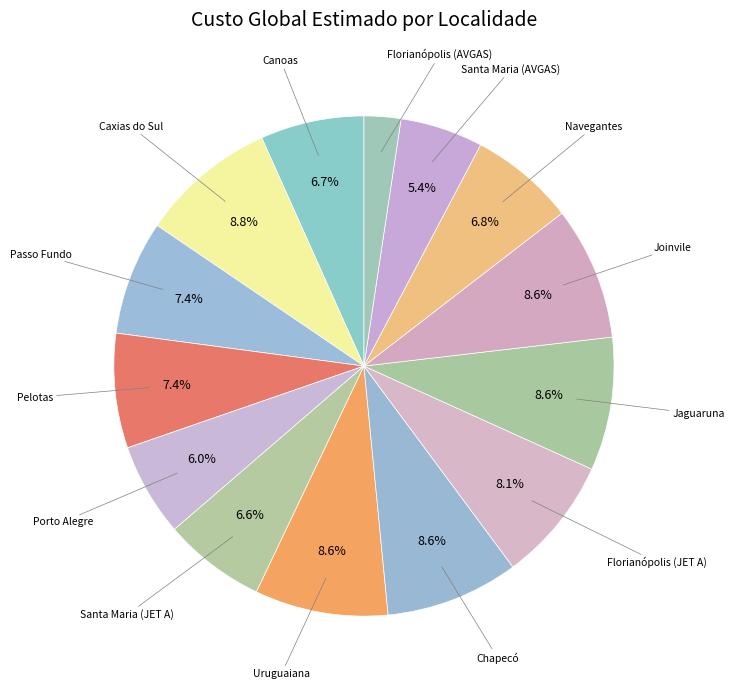

How many segments does this pie chart have?

14